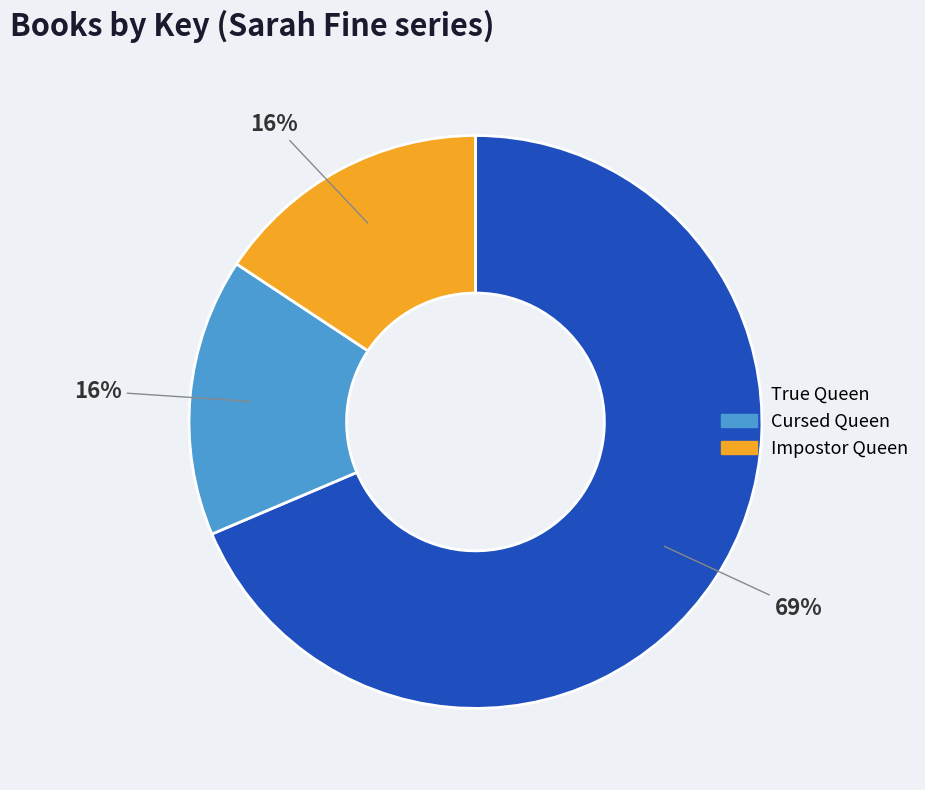

Is True Queen the majority of the pie?

Yes